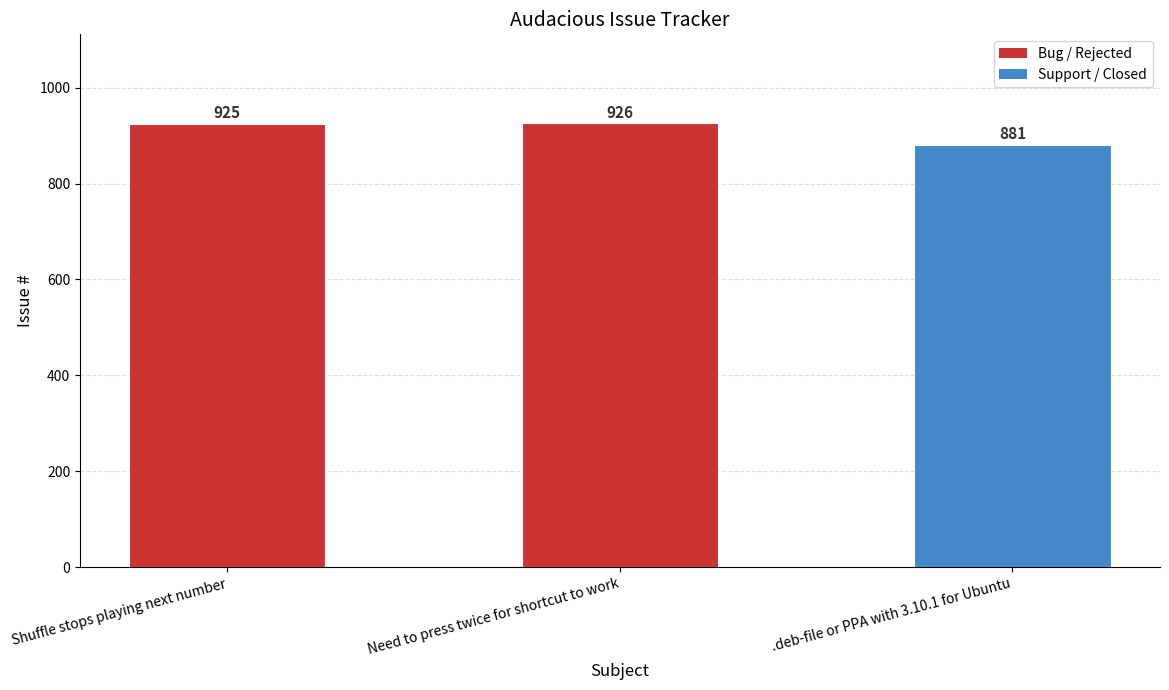

What is the average value?

911